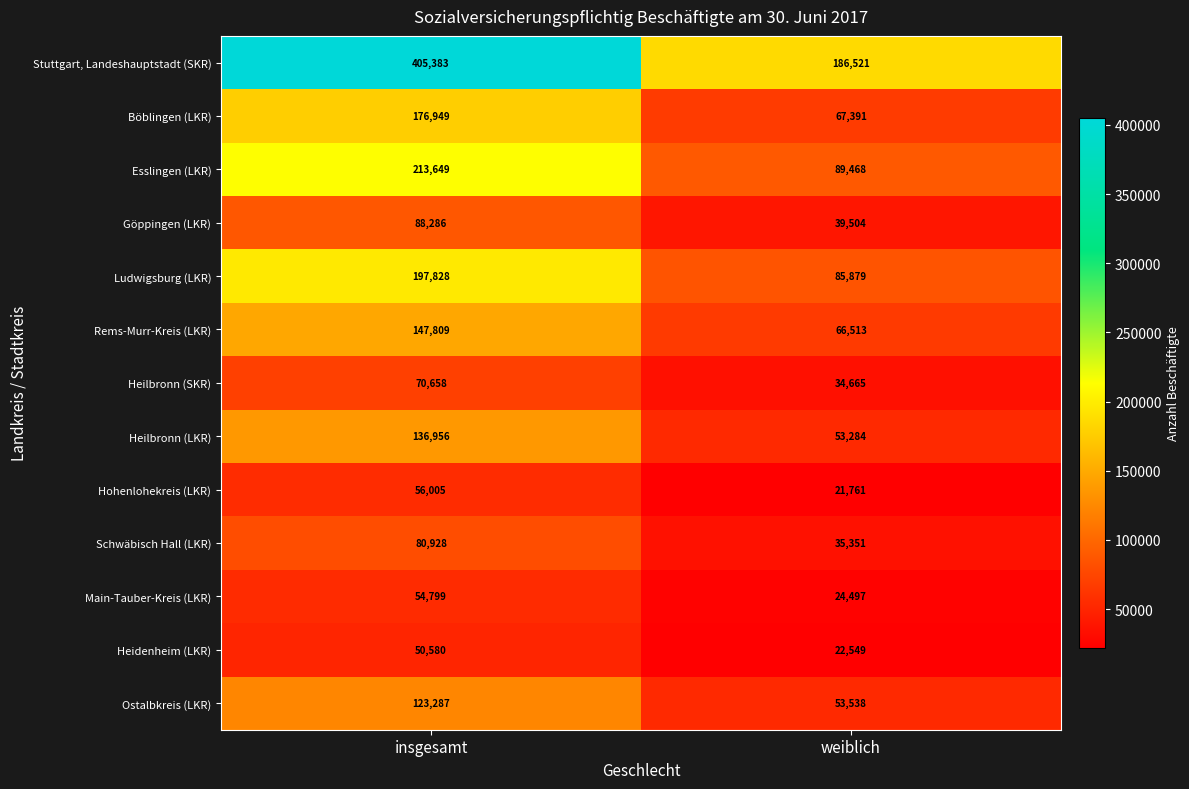

Which series has the widest spread of values?

Stuttgart, Landeshauptstadt (SKR)